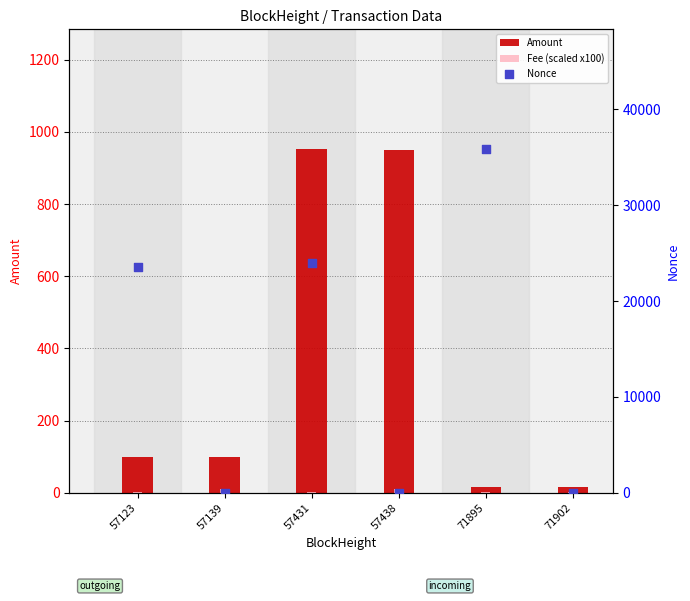

What are all the series names shown in the legend?

Amount, Fee (scaled x100), Nonce